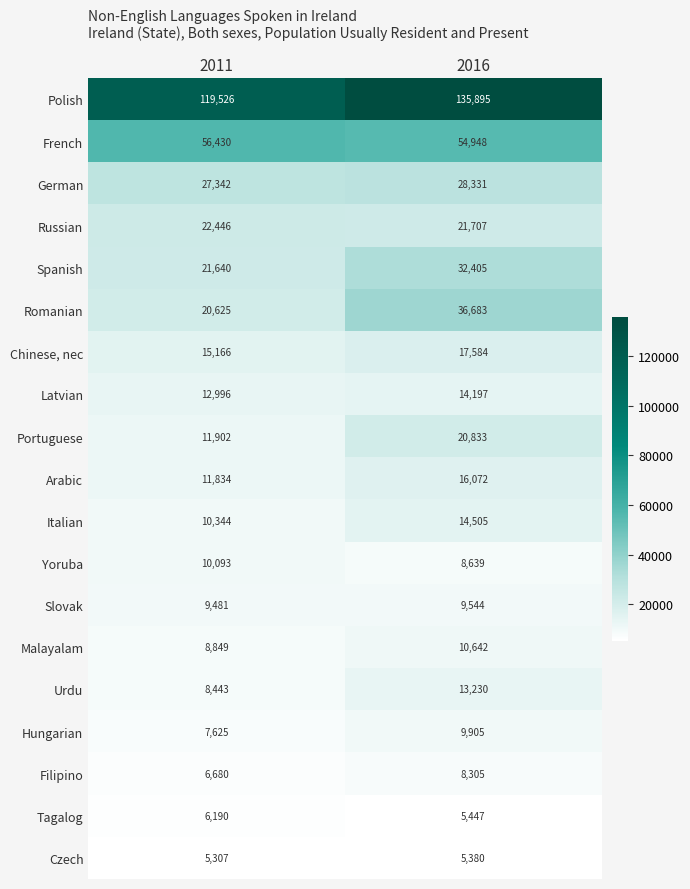

Where is Arabic nearest to the value 13953?

2011